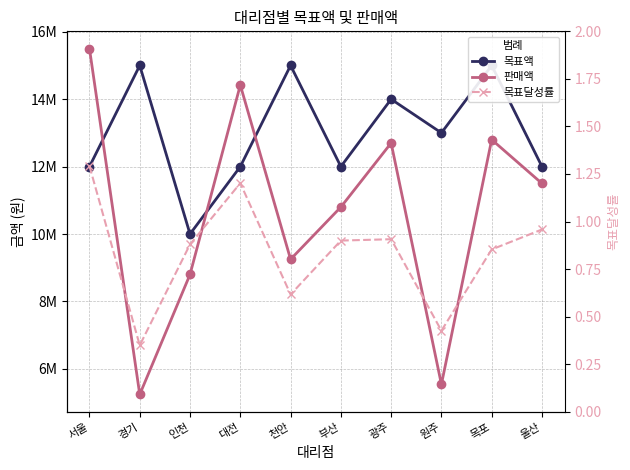

At which category does 목표액 reach its first local peak?

경기